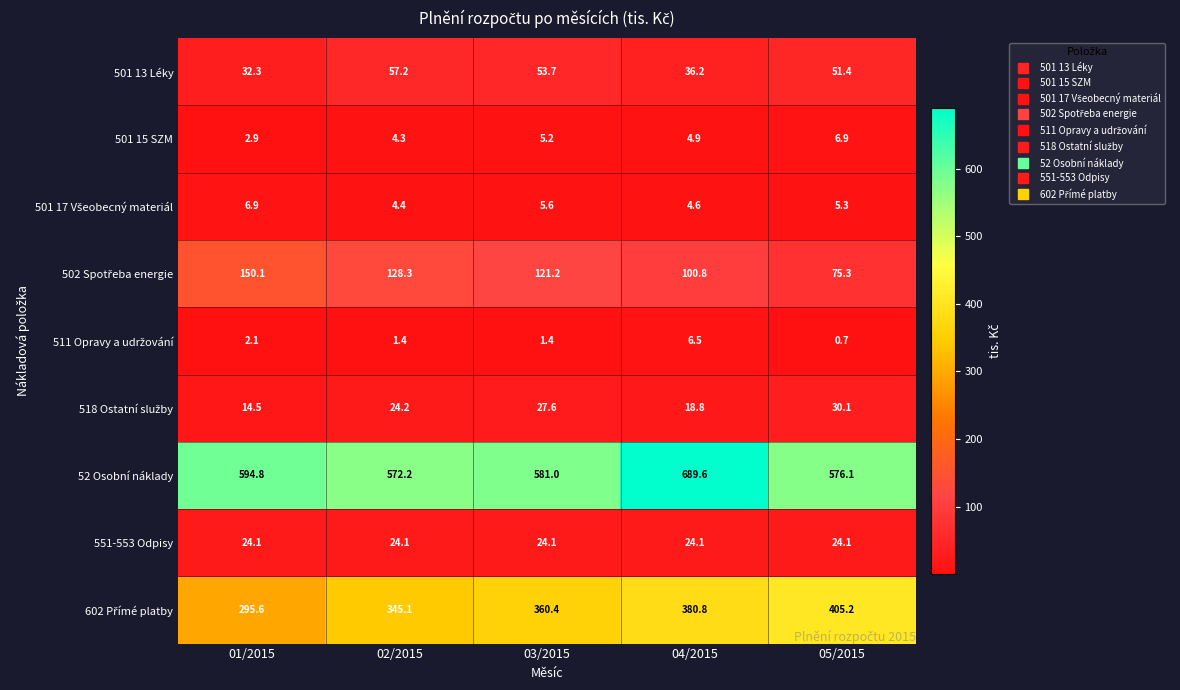

Where is 501 13 Léky nearest to the value 44?

05/2015